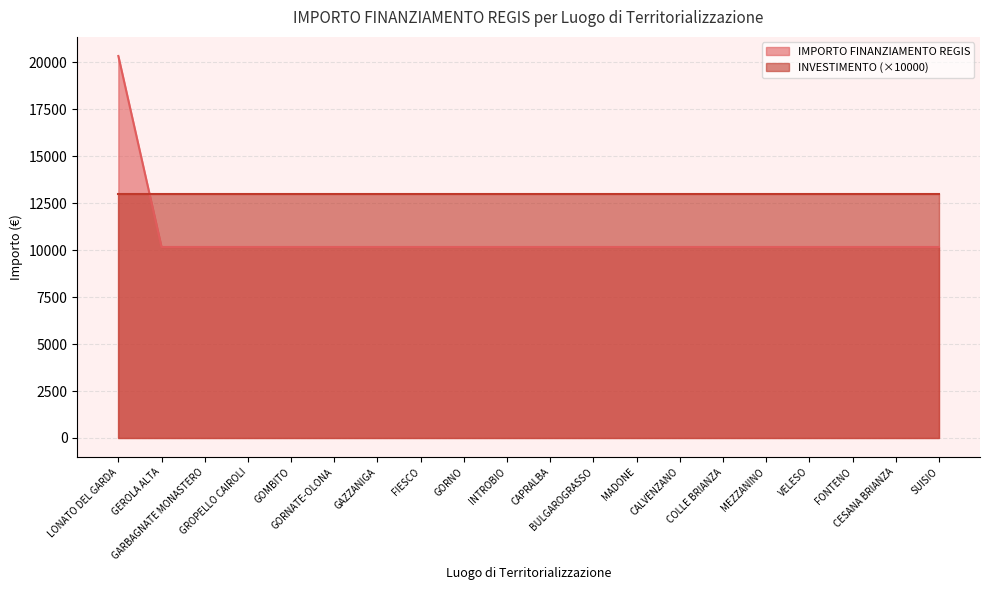

True or false: the data shows 10172 at GOMBITO.

True